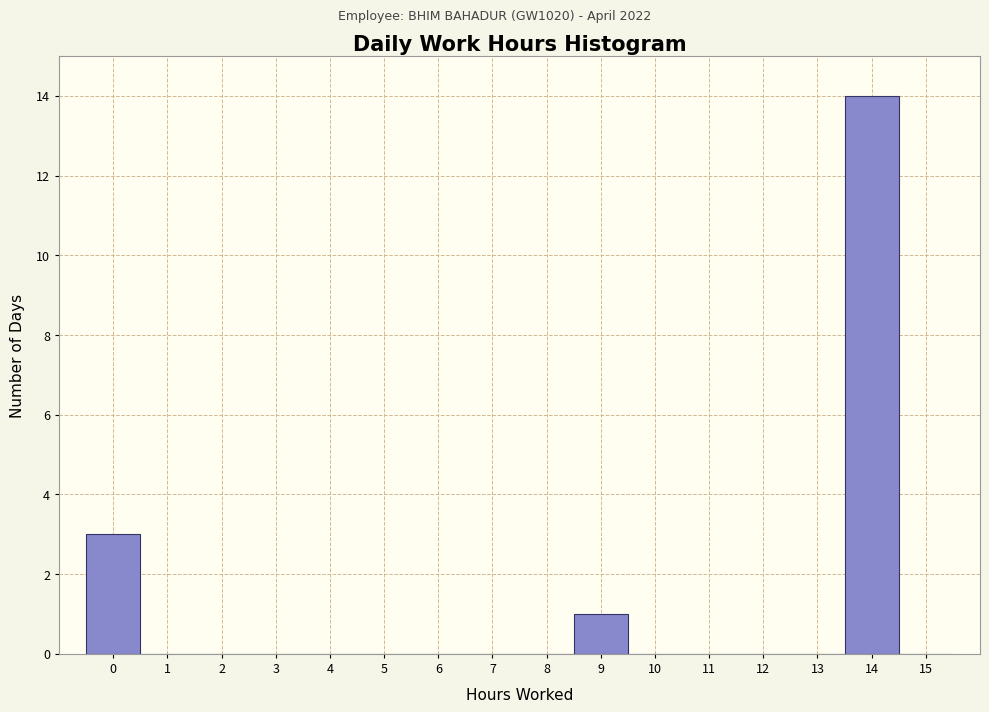

Reading left to right, transcribe this chart: for each bar, give the range it covers on the x-axis and its height. The values are not printed on the chart, so give them approximately, as read against the axis.

-0.5 to 0.5: 3
0.5 to 1.5: 0
1.5 to 2.5: 0
2.5 to 3.5: 0
3.5 to 4.5: 0
4.5 to 5.5: 0
5.5 to 6.5: 0
6.5 to 7.5: 0
7.5 to 8.5: 0
8.5 to 9.5: 1
9.5 to 10.5: 0
10.5 to 11.5: 0
11.5 to 12.5: 0
12.5 to 13.5: 0
13.5 to 14.5: 14
14.5 to 15.5: 0